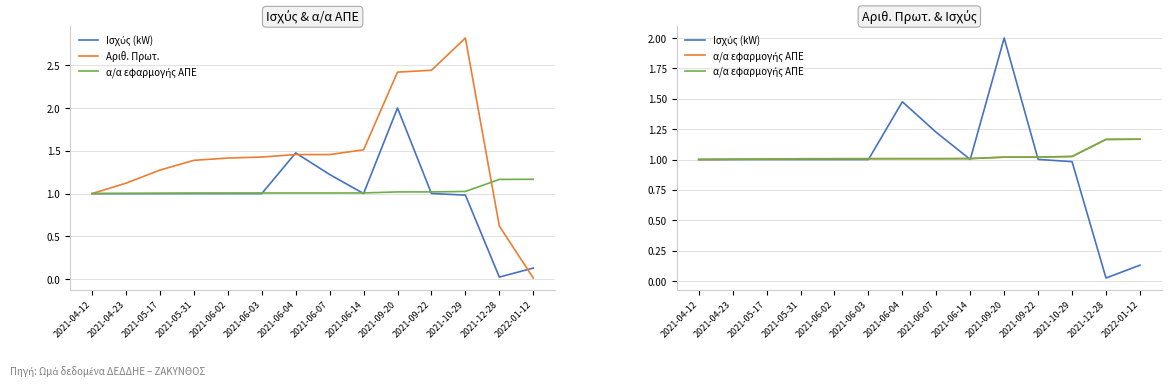

True or false: Ισχύς (kW) has a value of 3.6 at 2021-09-20.

False